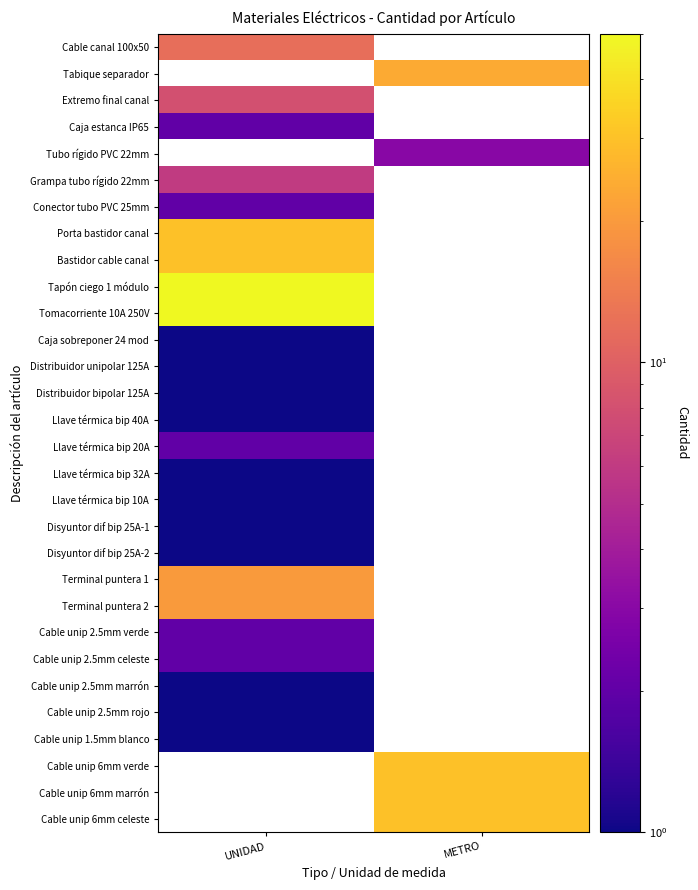

At how many categories does at least one series exceed 28?

2